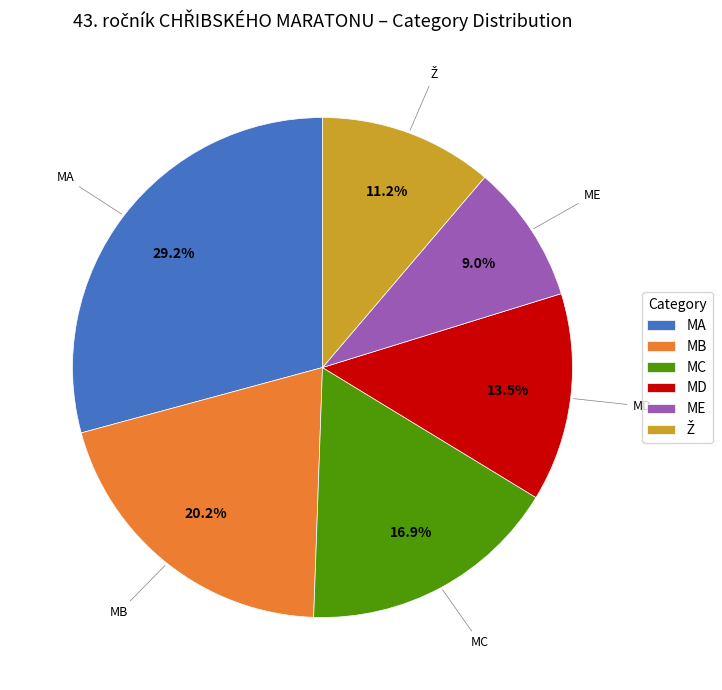

What is the total percentage of MD and ME?

22.5%